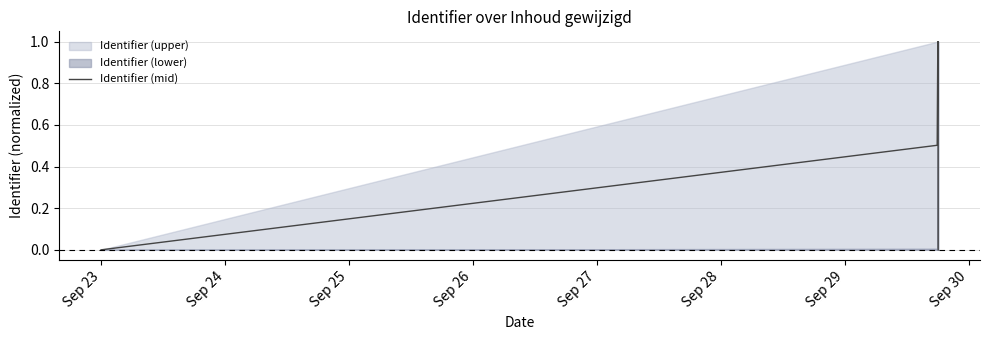

What is the maximum value for Identifier (mid)?

1.0